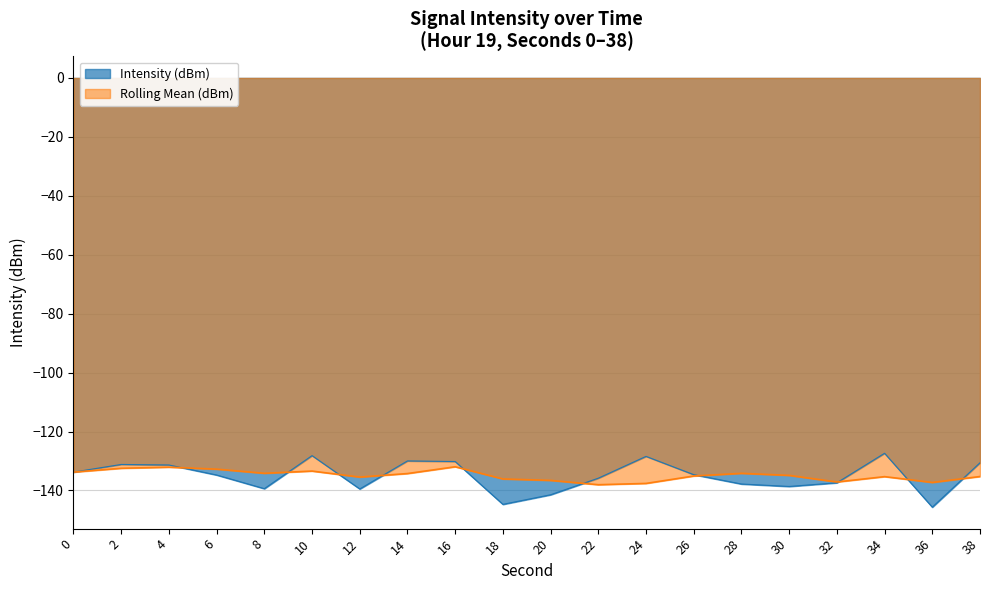

How many interior local peaks (higher than both neighbors) does the data have?

5